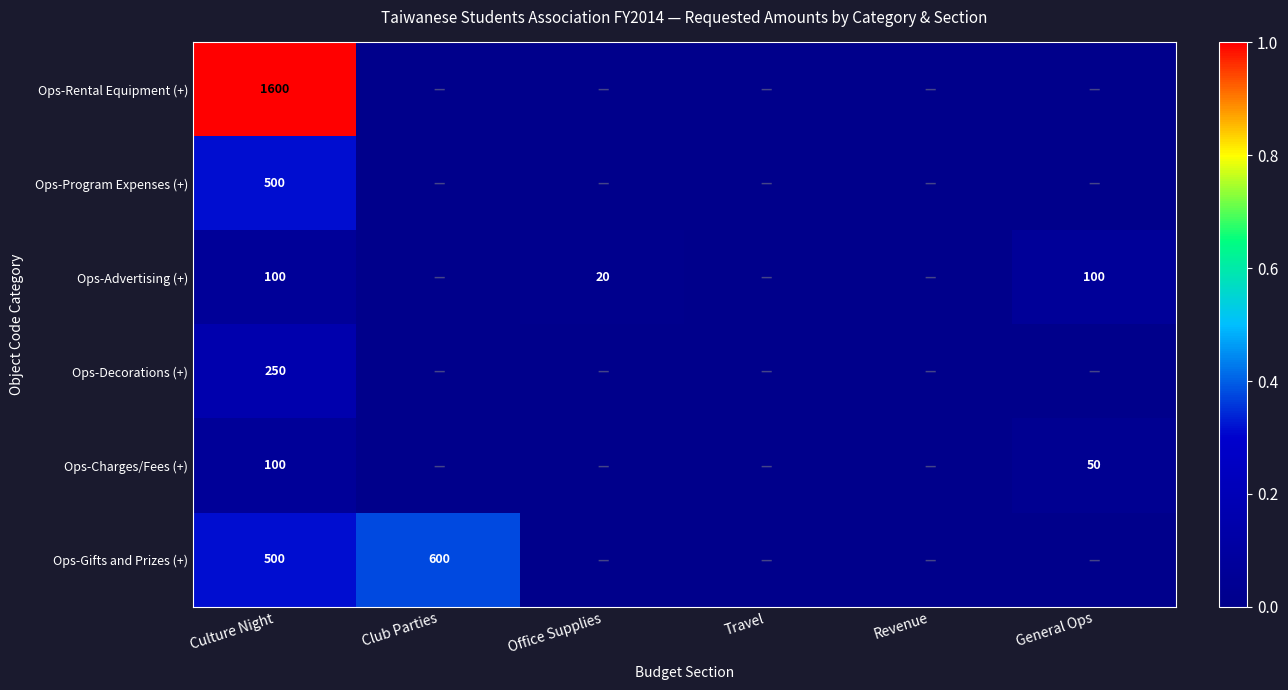

What is the spread (max minus min) of values at Culture Night?

1500